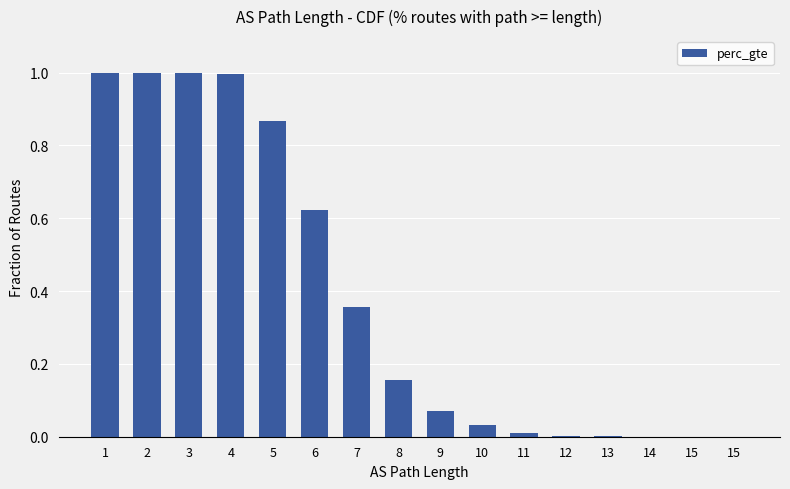

What is the sum of the values at 2 and 13?

1.0